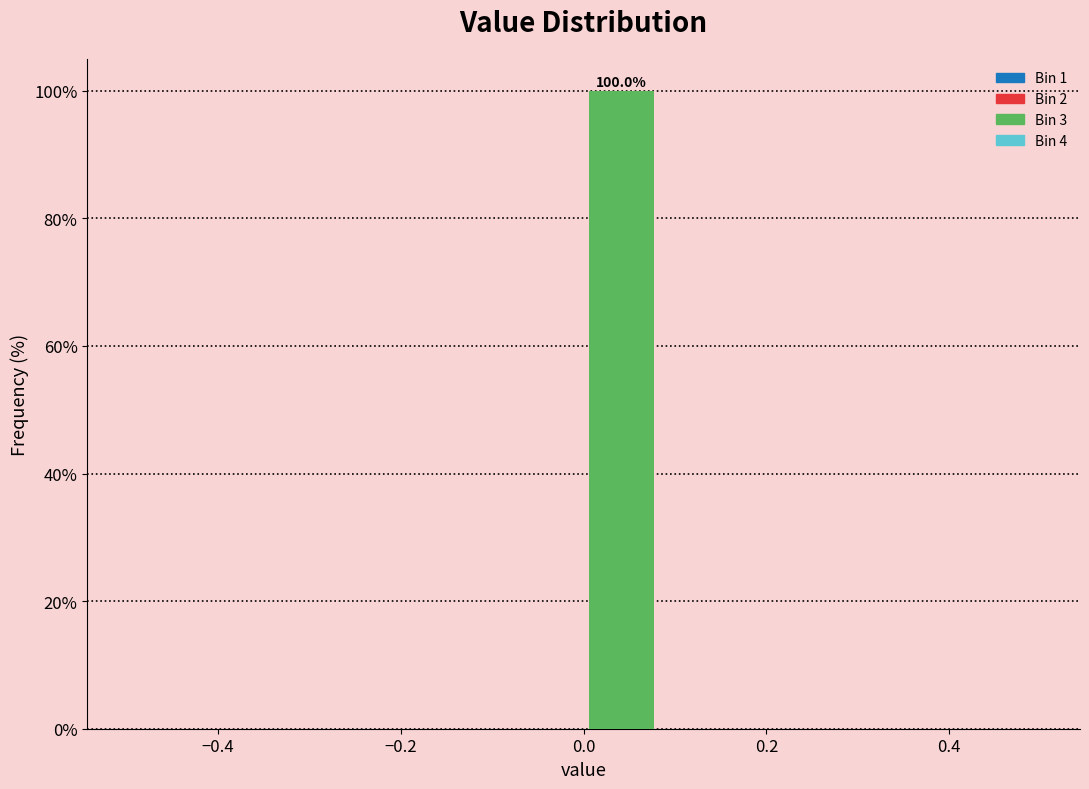

Which range on the x-axis has the tallest bar?

0.00 to 0.08